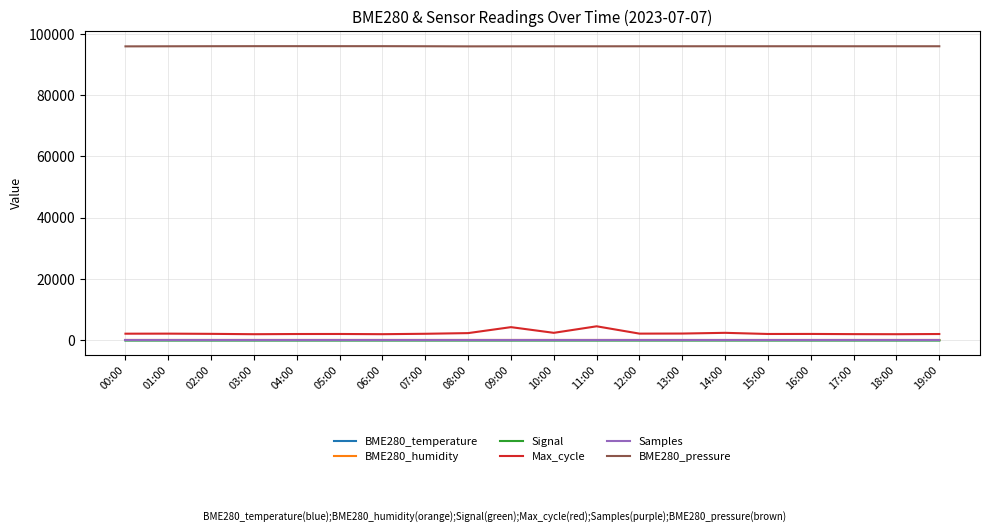

Which series has the largest total across all categories?

BME280_pressure